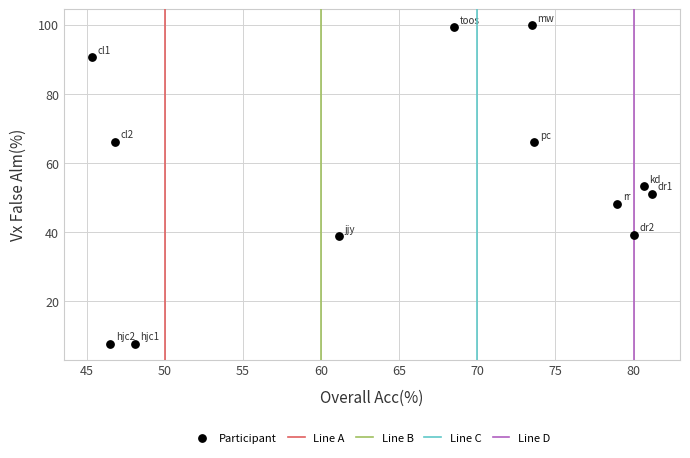

What is the average X value?

65.4